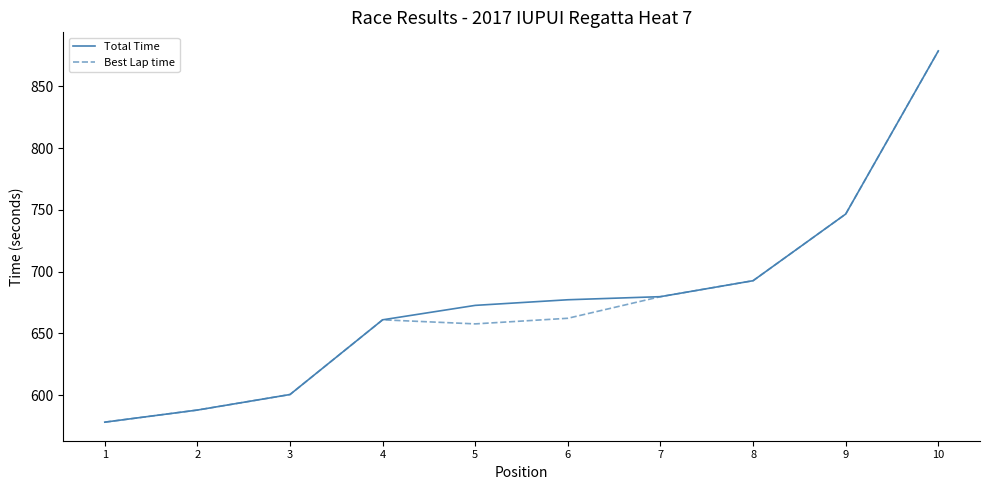

True or false: Best Lap time has a value of 814.4 at 2.

False